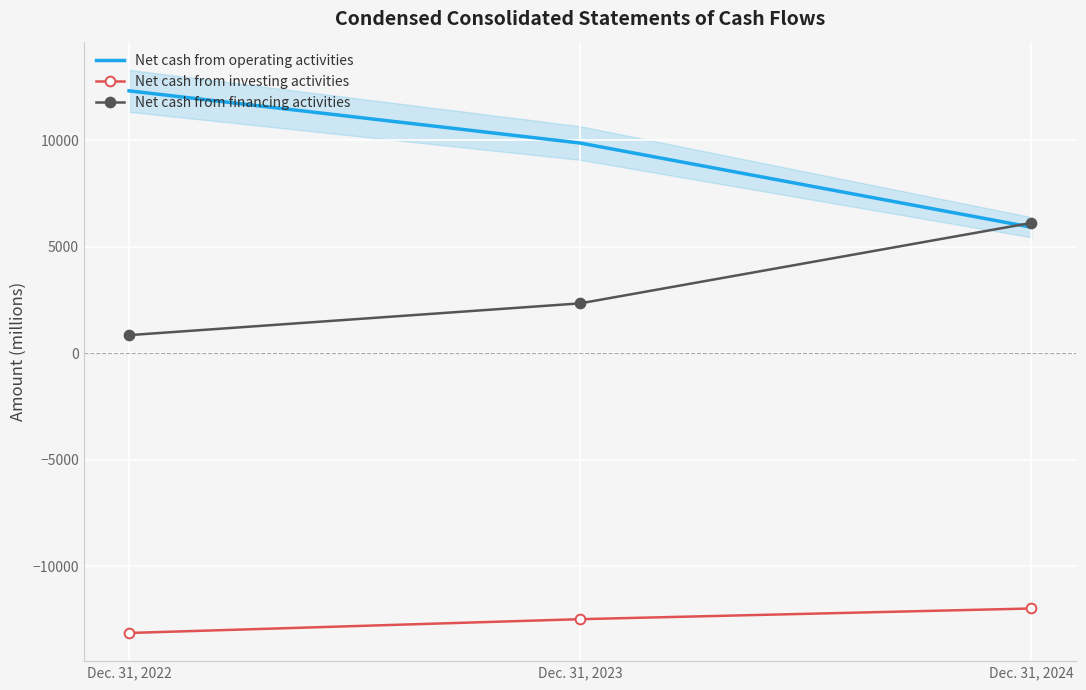

Between Dec. 31, 2022 and Dec. 31, 2024, which series saw the biggest shift?

Net cash from operating activities